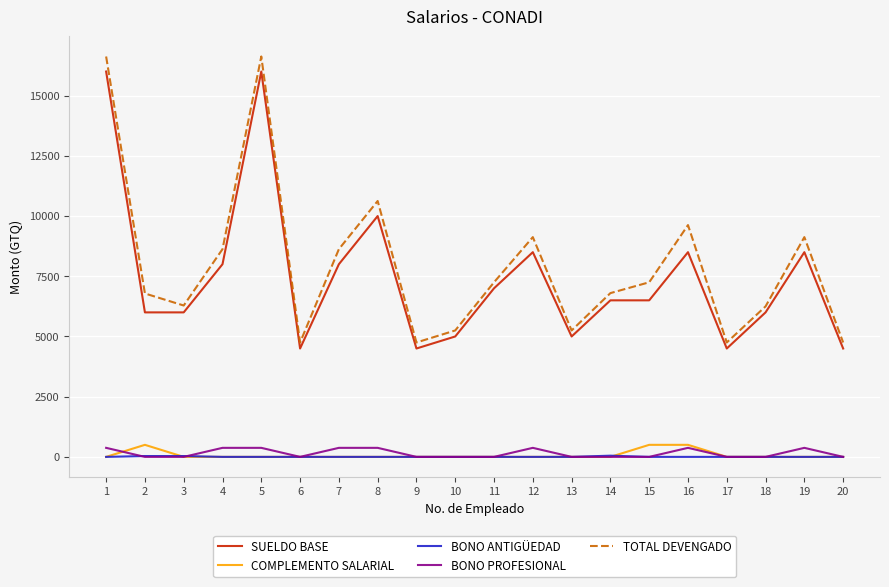

Does the chart display data point markers on the line(s)?

No